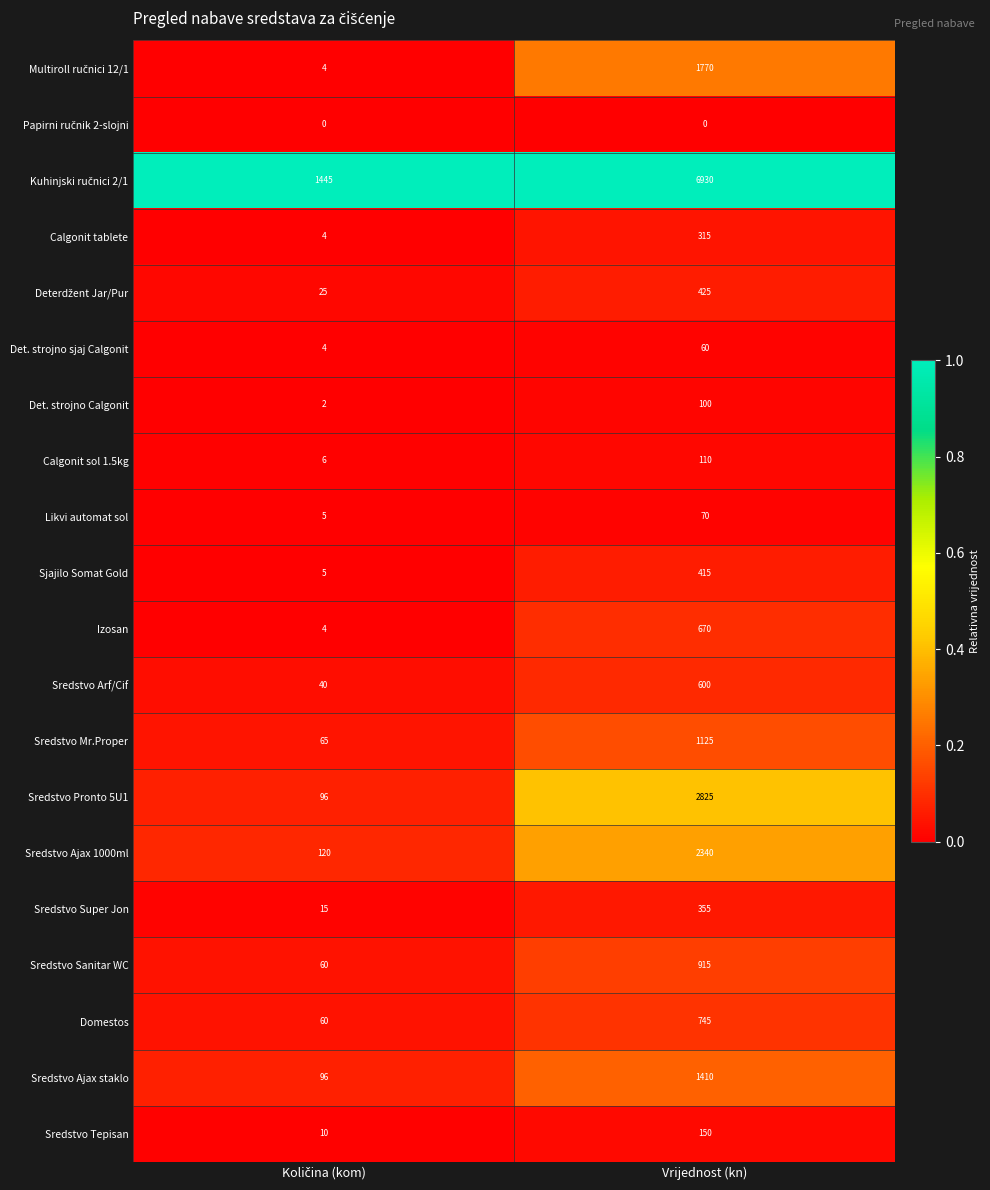

What is the total value across all series at Vrijednost (kn)?

21330